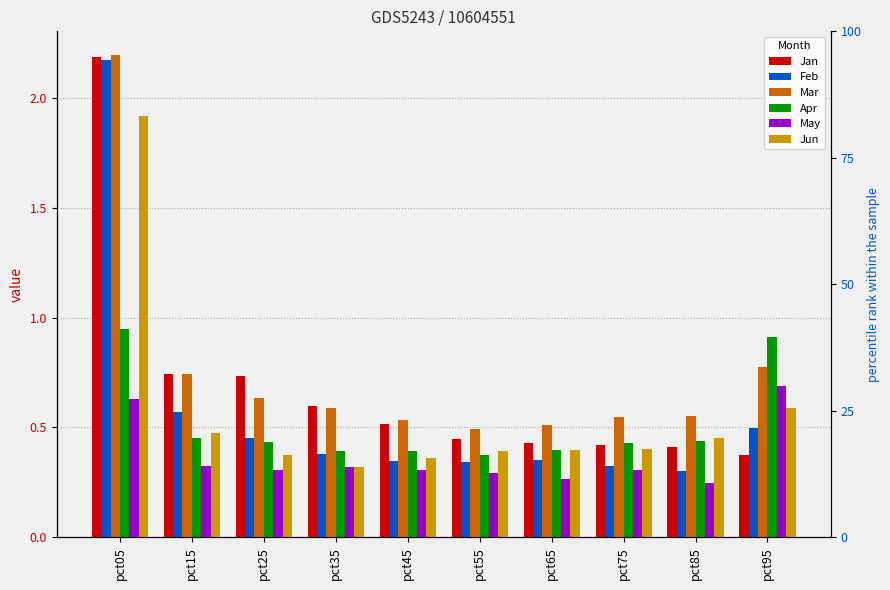

Which series has the largest total across all categories?

Mar